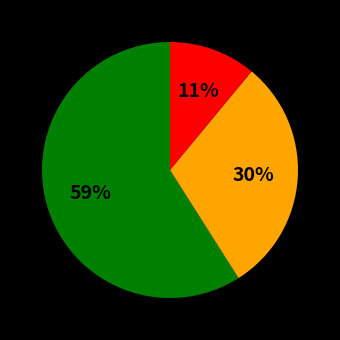

To the nearest percent, what is the average slice percentage?

33%